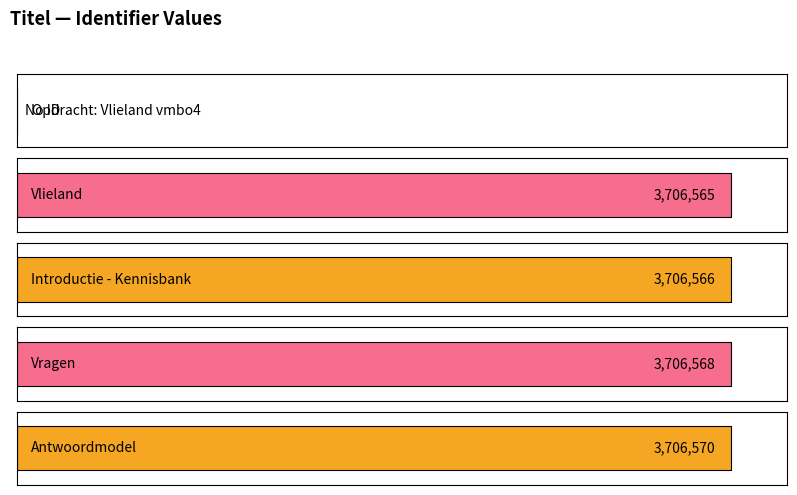

Count the number of categories in the chart.

5